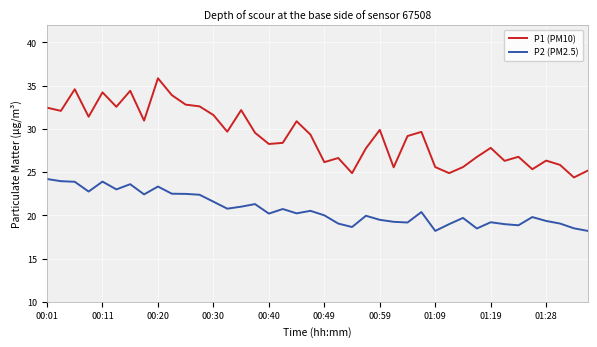

Which series has the widest spread of values?

P1 (PM10)